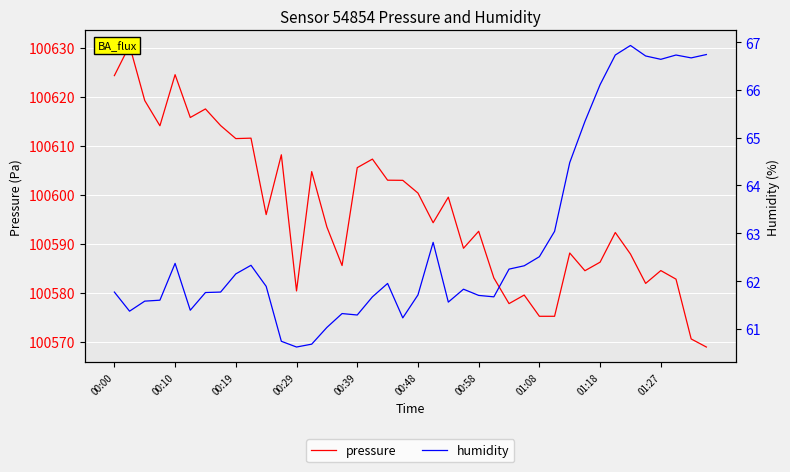

What are all the series names shown in the legend?

pressure, humidity